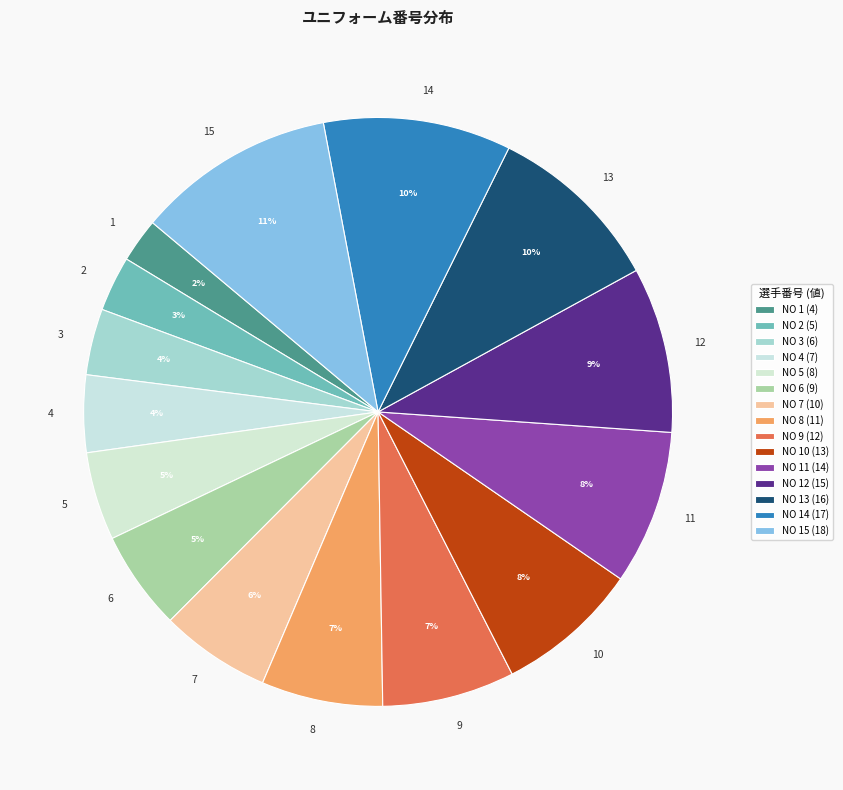

Is it true that 7 is 6% of the pie?

True